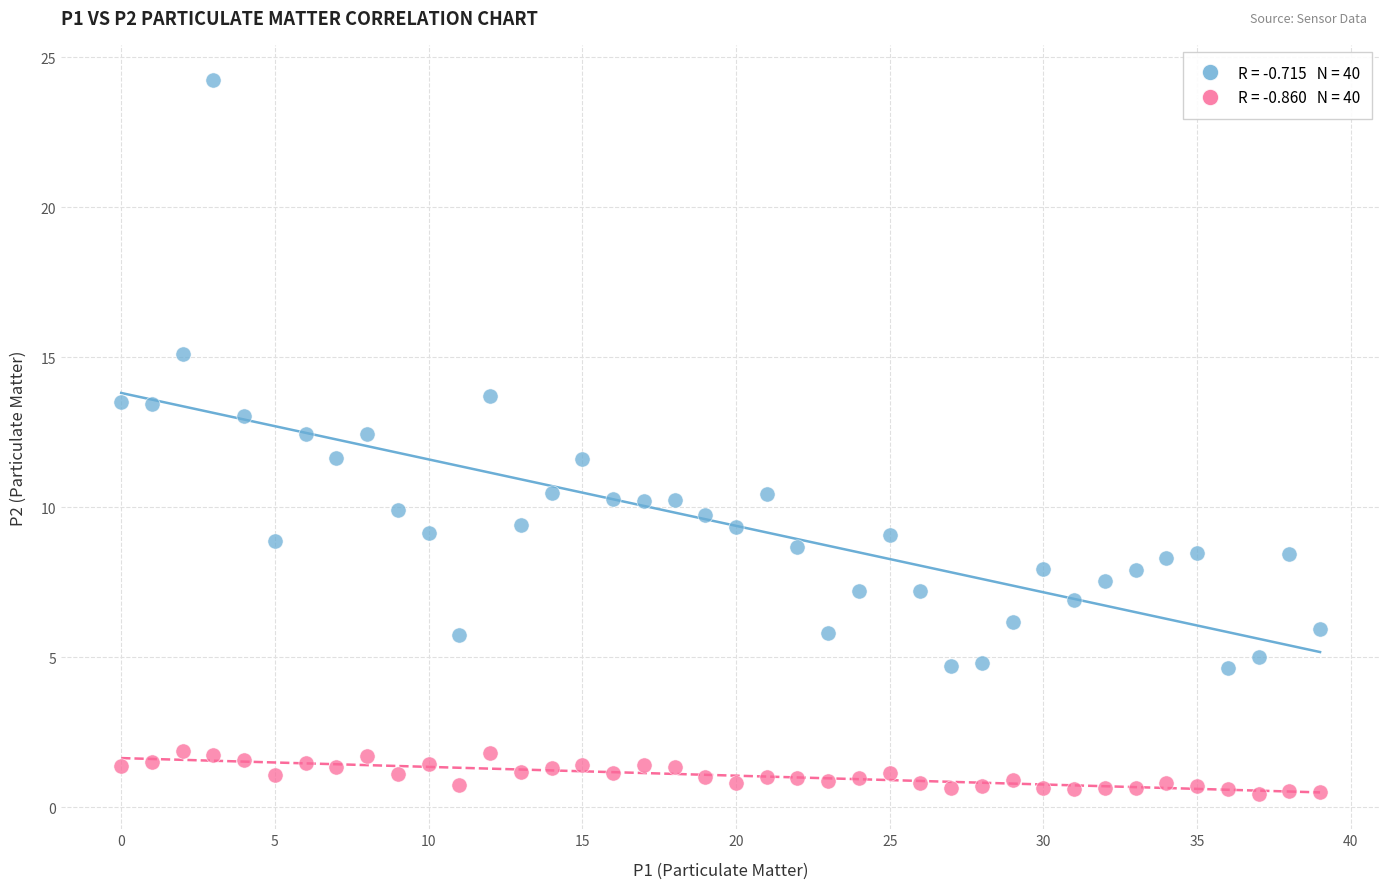

Across all data points, what is the range of Y values (max minus min)?

23.8